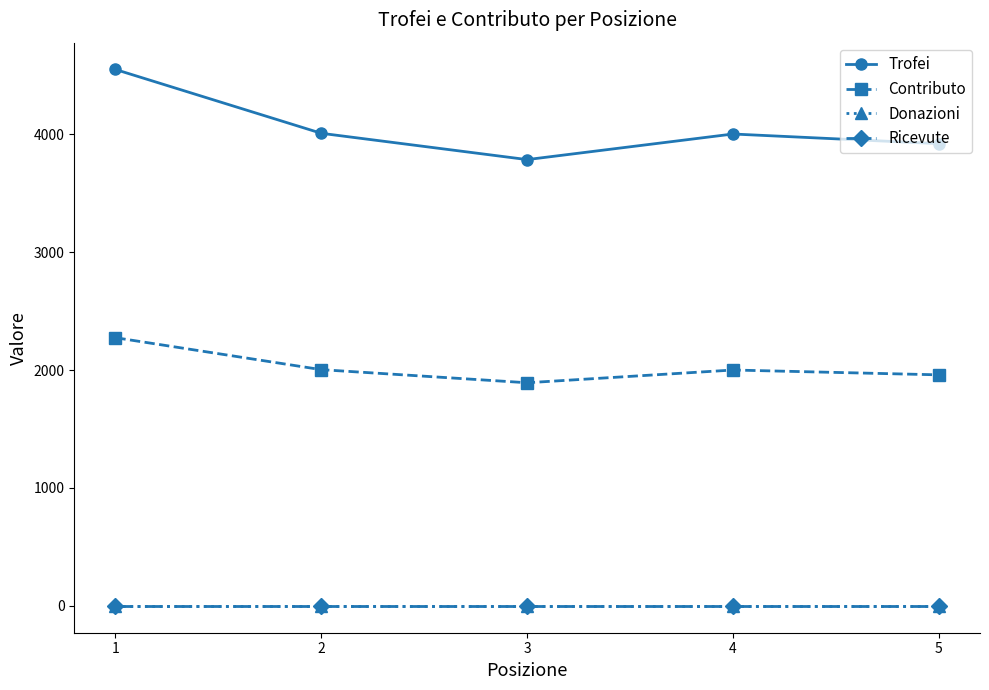

What is the highest value of the Contributo series?

2274